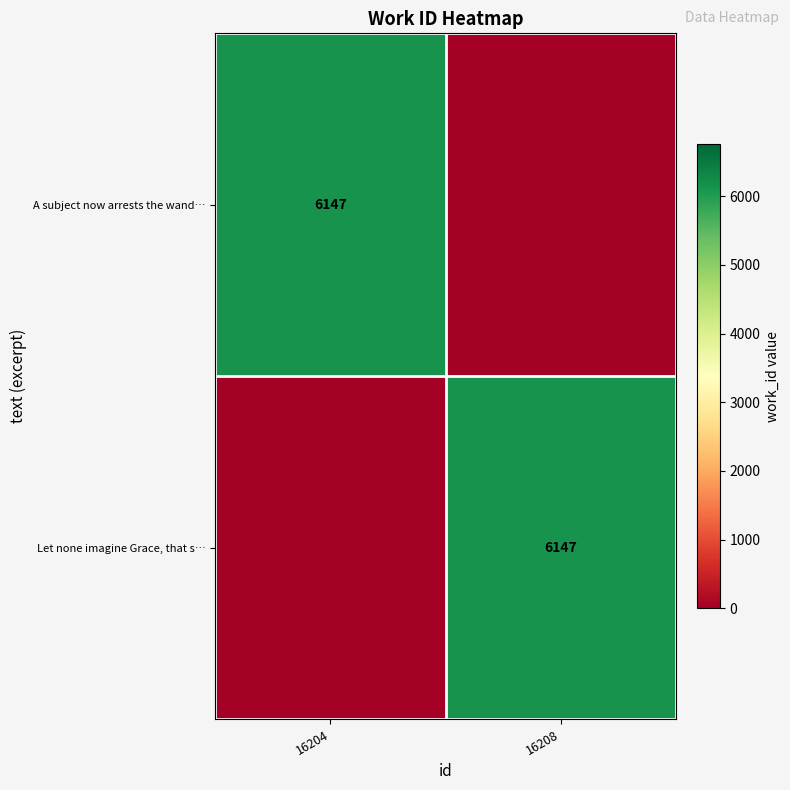

Is it true that A subject now arrests the wand… equals 3350 at 16204?

False